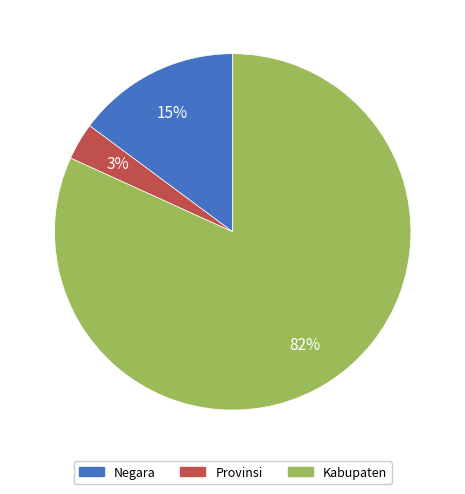

Between Kabupaten and Provinsi, which is larger?

Kabupaten